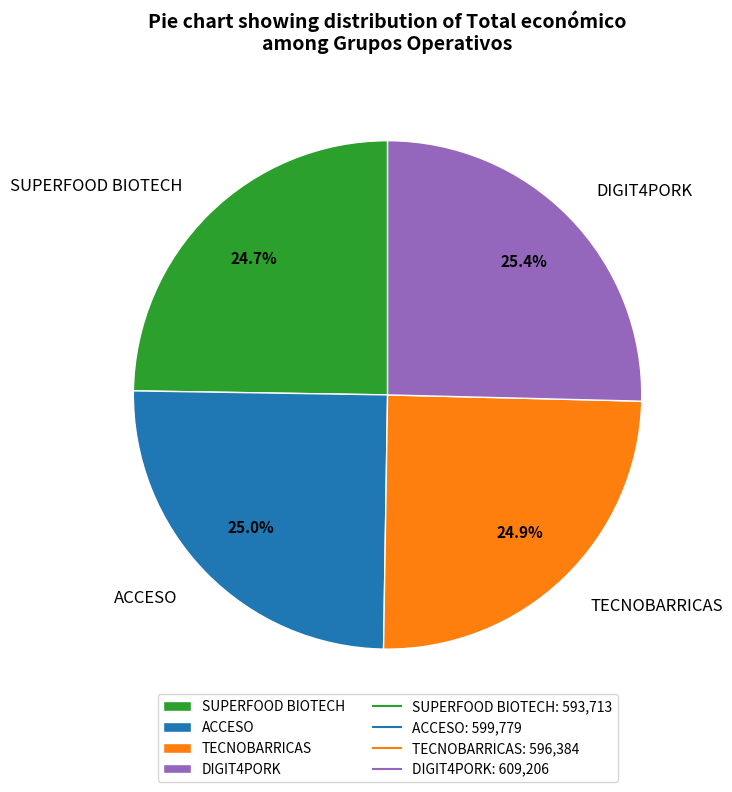

Is it true that SUPERFOOD BIOTECH is 25% of the pie?

True